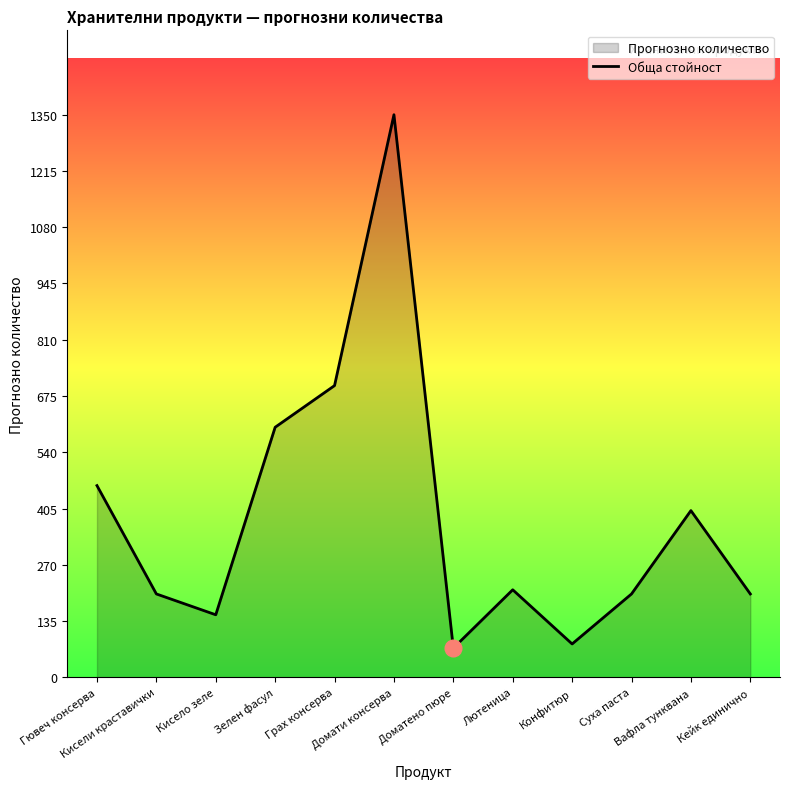

List the labels in order of value, smallest first.

Доматено пюре, Конфитюр, Кисело зеле, Кисели краставички, Суха паста, Кейк единично, Лютеница, Вафла тунквана, Гювеч консерва, Зелен фасул, Грах консерва, Домати консерва